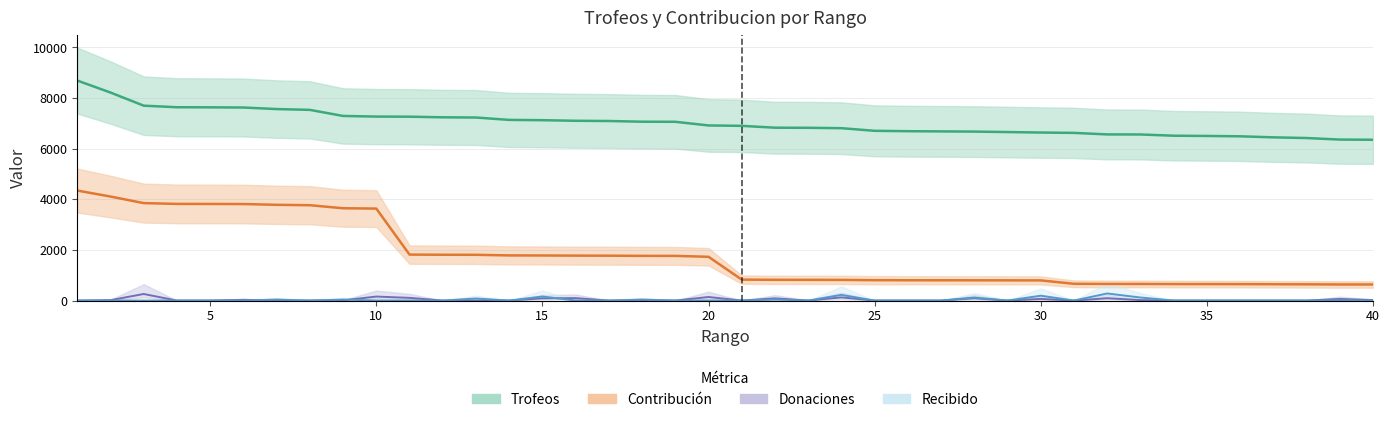

Rank the series by their maximum value, from highest to lowest.

Trofeos, Contribucion, Recibido, Donaciones